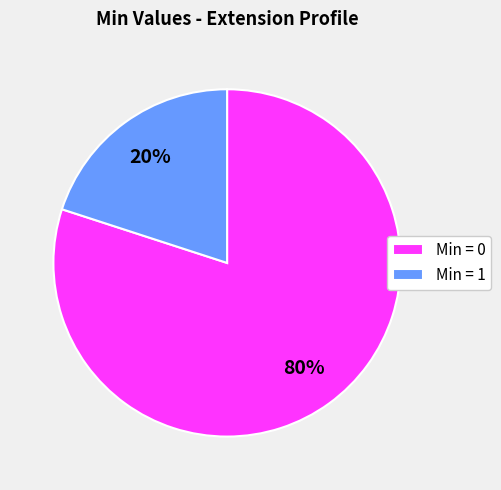

What percentage is the Min = 1 slice, to the nearest percent?

20%